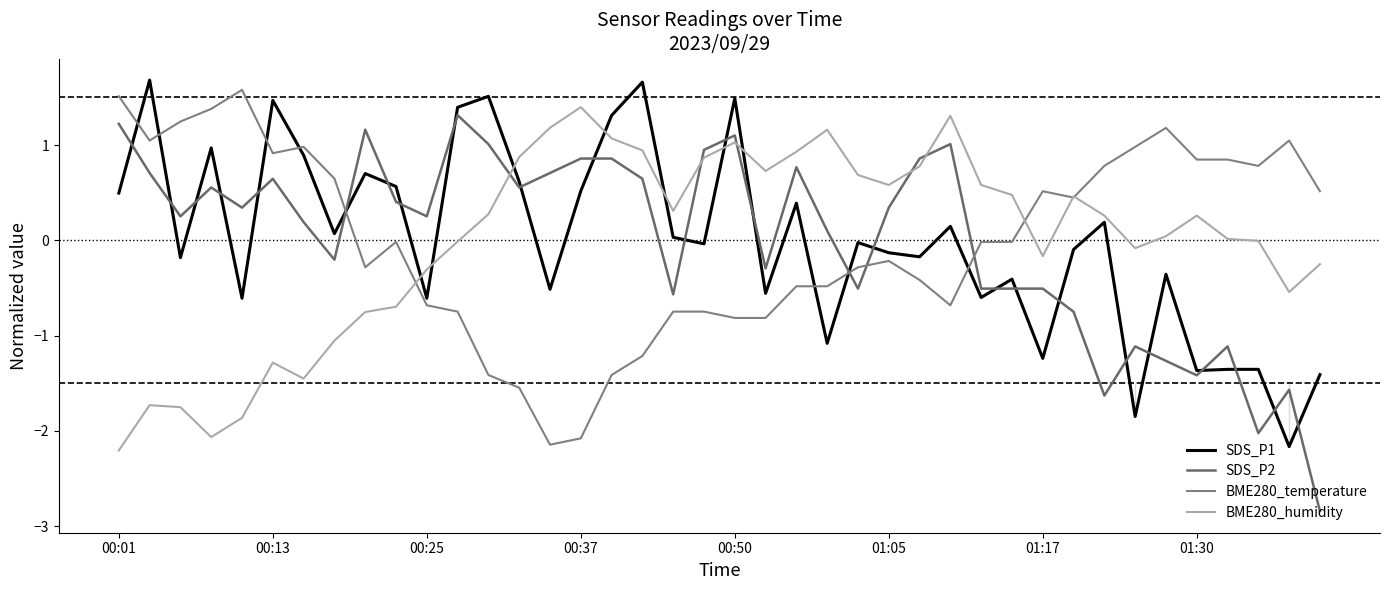

Which series has the largest range (max minus min)?

SDS_P2